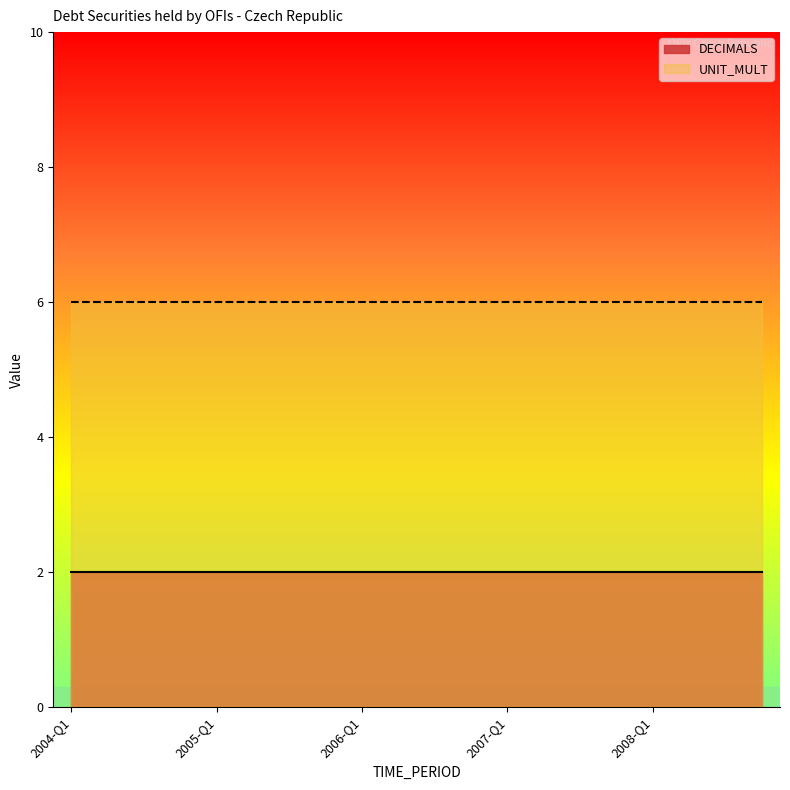

How many lines are shown in the chart?

2